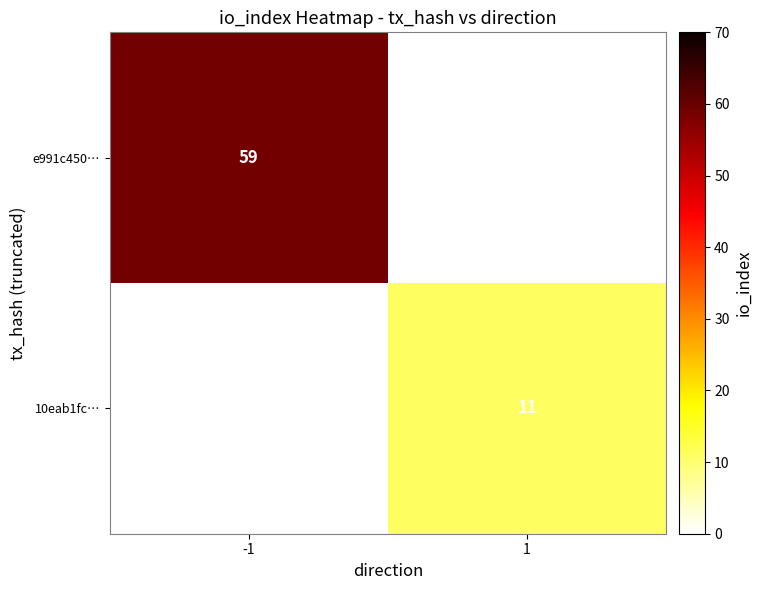

How many series are shown in this chart?

2